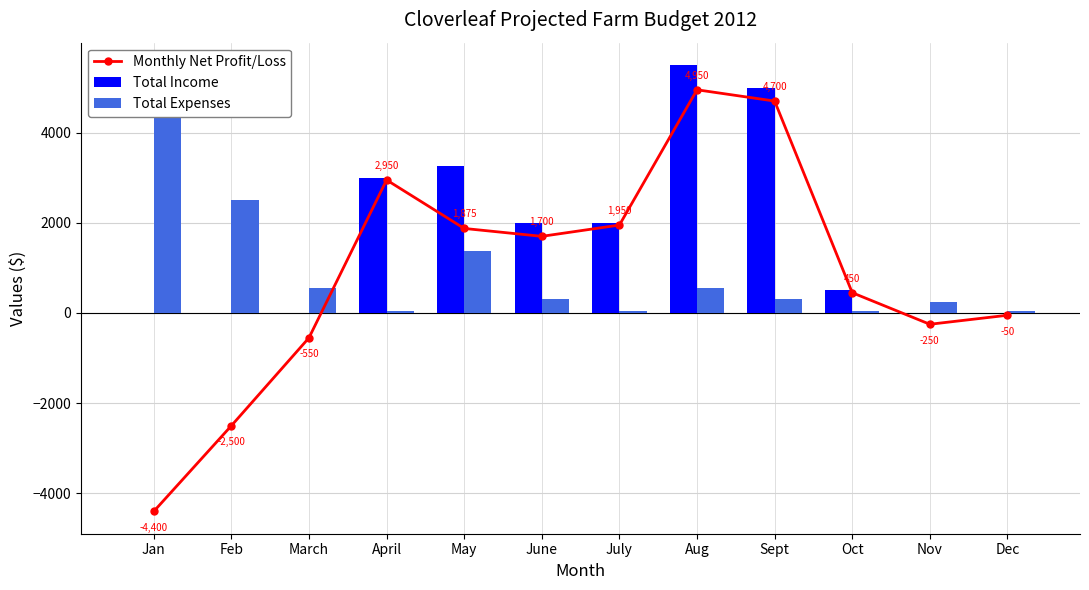

What value does the Monthly Net Profit/Loss series have at Oct, to the nearest 10?

450